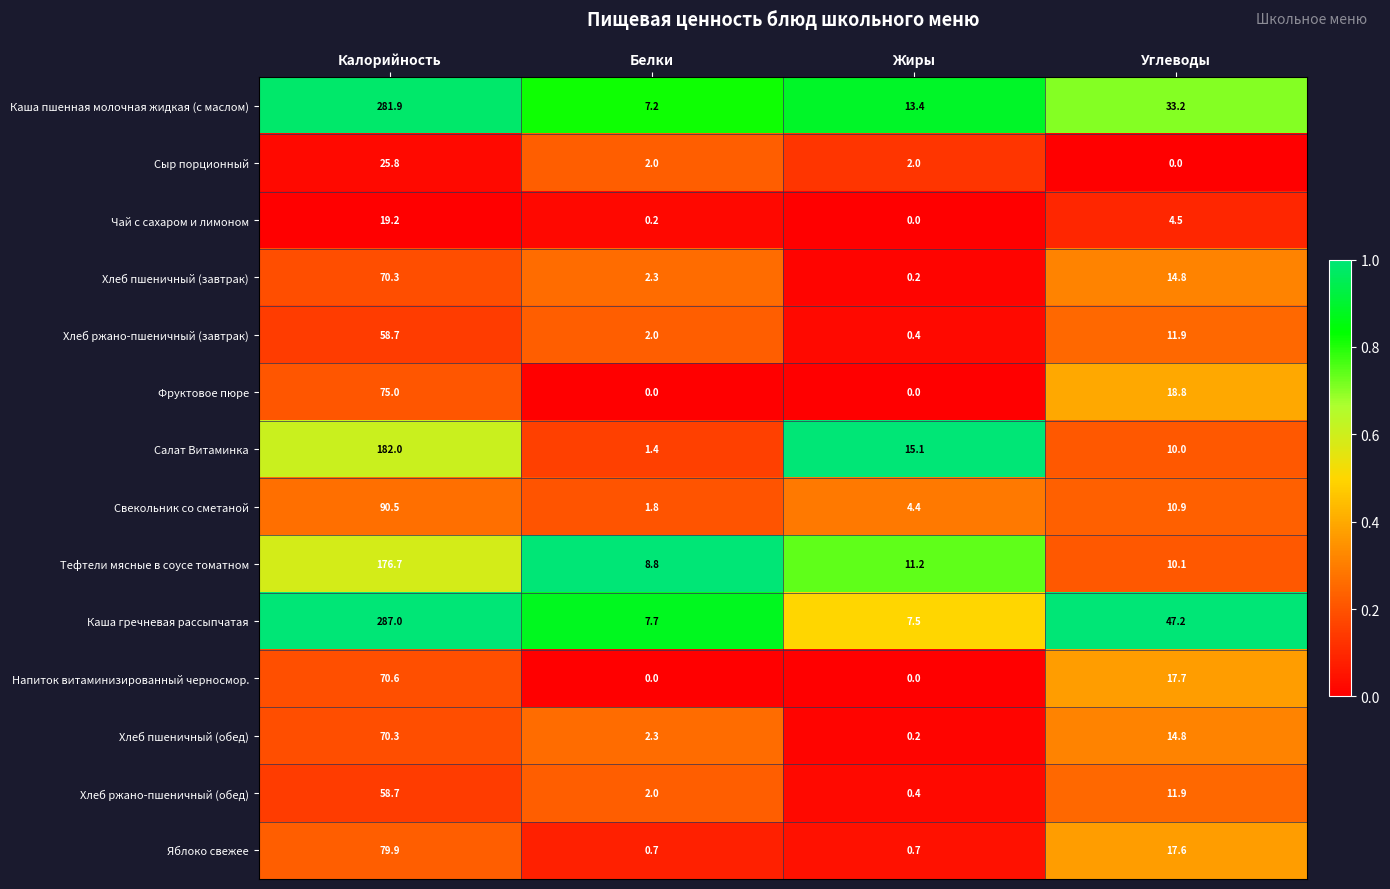

Count the number of data series in this chart.

14